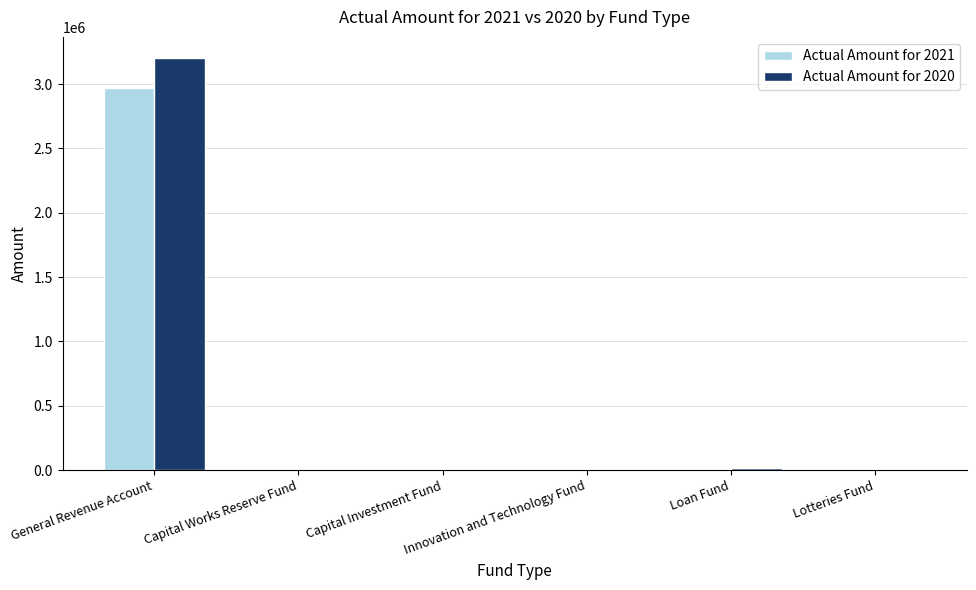

Does the chart contain stacked bars?

No